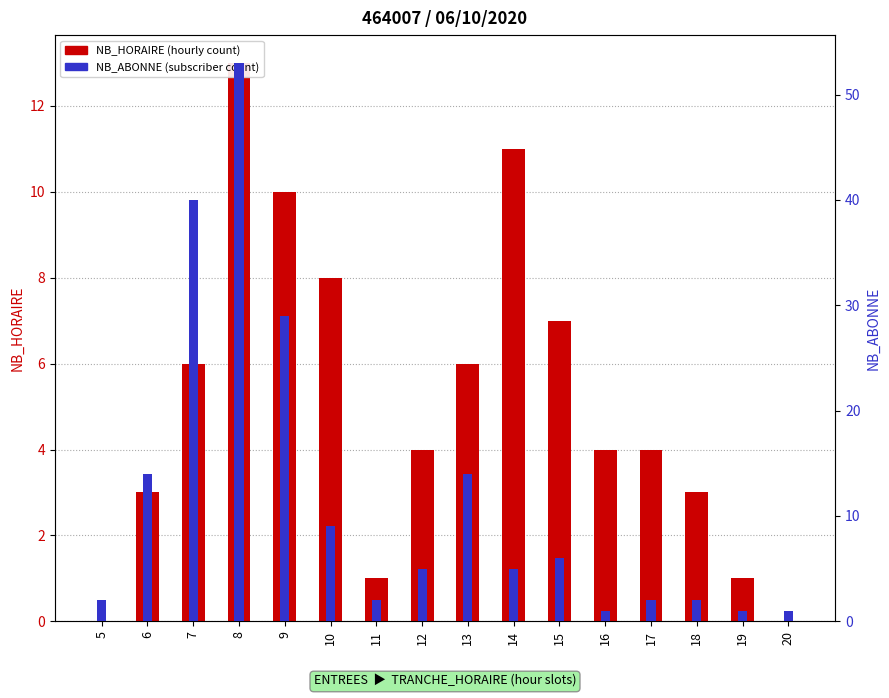

Reading right to left, what are all the values shown in this chart?

NB_HORAIRE (entries): 20=0	19=1	18=3	17=4	16=4	15=7	14=11	13=6	12=4	11=1	10=8	9=10	8=13	7=6	6=3	5=0
NB_ABONNE (entries): 20=1	19=1	18=2	17=2	16=1	15=6	14=5	13=14	12=5	11=2	10=9	9=29	8=53	7=40	6=14	5=2